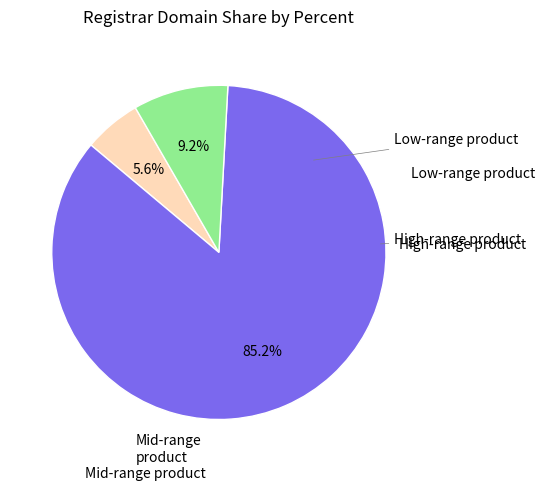

Is there any slice that represents more than half of the pie?

Yes